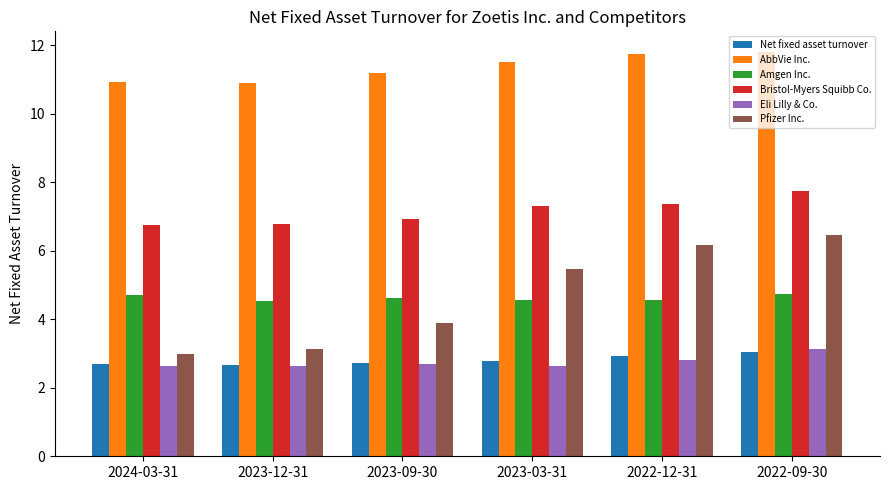

What is the spread (max minus min) of values at 2024-03-31?

8.3